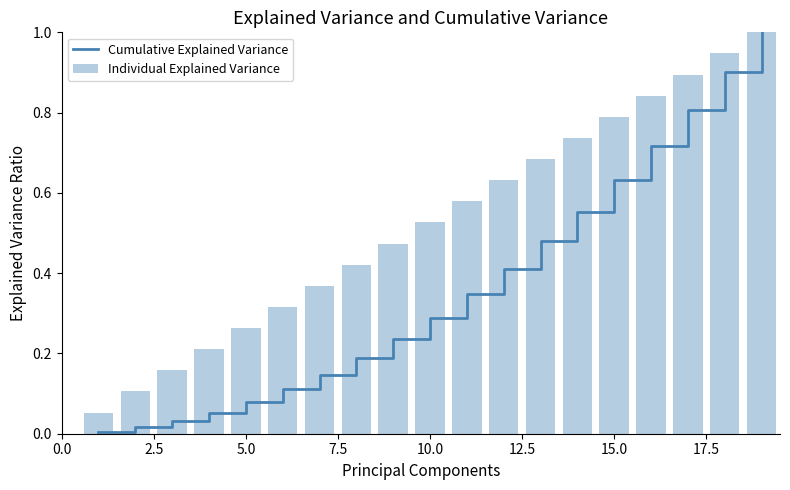

How many groups of bars are there?

19